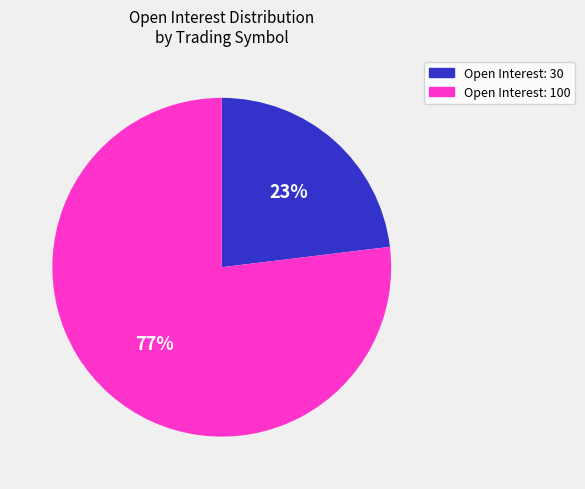

Combined, do Open Interest: 100 and Open Interest: 30 account for over 50%?

Yes